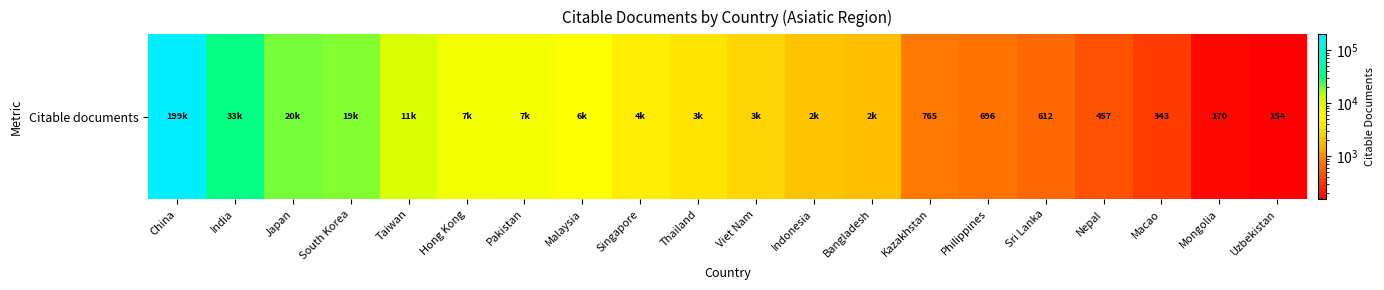

Reading left to right, what are all the values shown in this chart?

China=198949	India=32516	Japan=19618	South Korea=18780	Taiwan=10770	Hong Kong=6783	Pakistan=6729	Malaysia=5915	Singapore=4140	Thailand=3460	Viet Nam=2622	Indonesia=2076	Bangladesh=1915	Kazakhstan=765	Philippines=696	Sri Lanka=612	Nepal=457	Macao=343	Mongolia=170	Uzbekistan=154